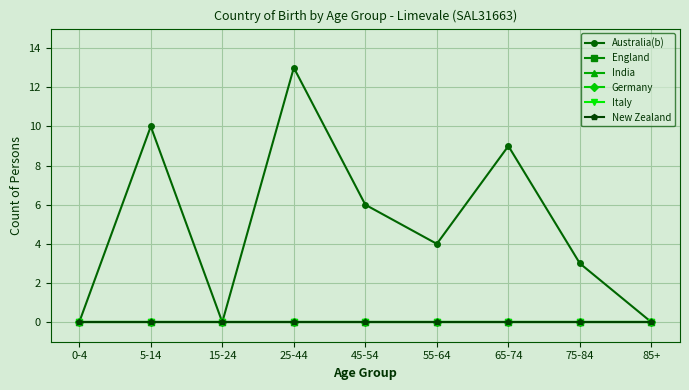

Which series has the largest total across all categories?

Australia(b)